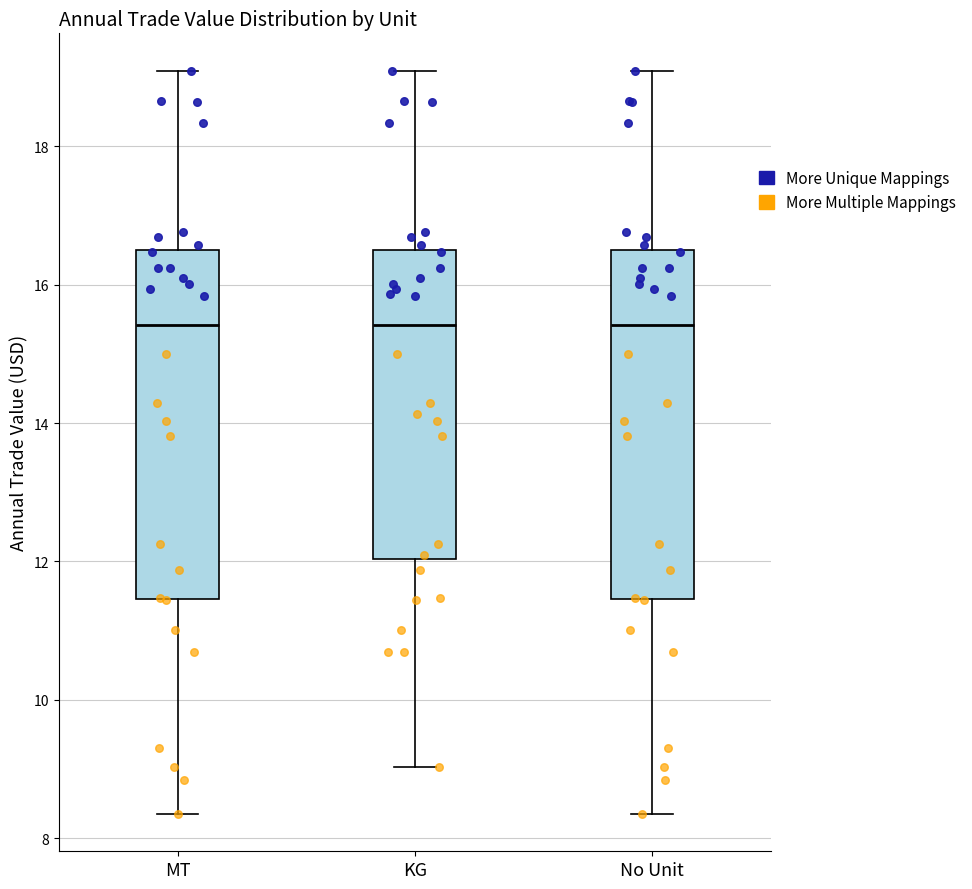

Reading left to right, read every box against the y-axis: the position of its median line, the range the box covers, and the ends of its whiskers. The values are not printed on the chart, so give them approximately, as read against the axis.

MT: median 15.4, box 11.4 to 16.4, whiskers 8.4 to 19.0
KG: median 15.4, box 12.0 to 16.4, whiskers 9.0 to 19.0
No Unit: median 15.4, box 11.4 to 16.4, whiskers 8.4 to 19.0